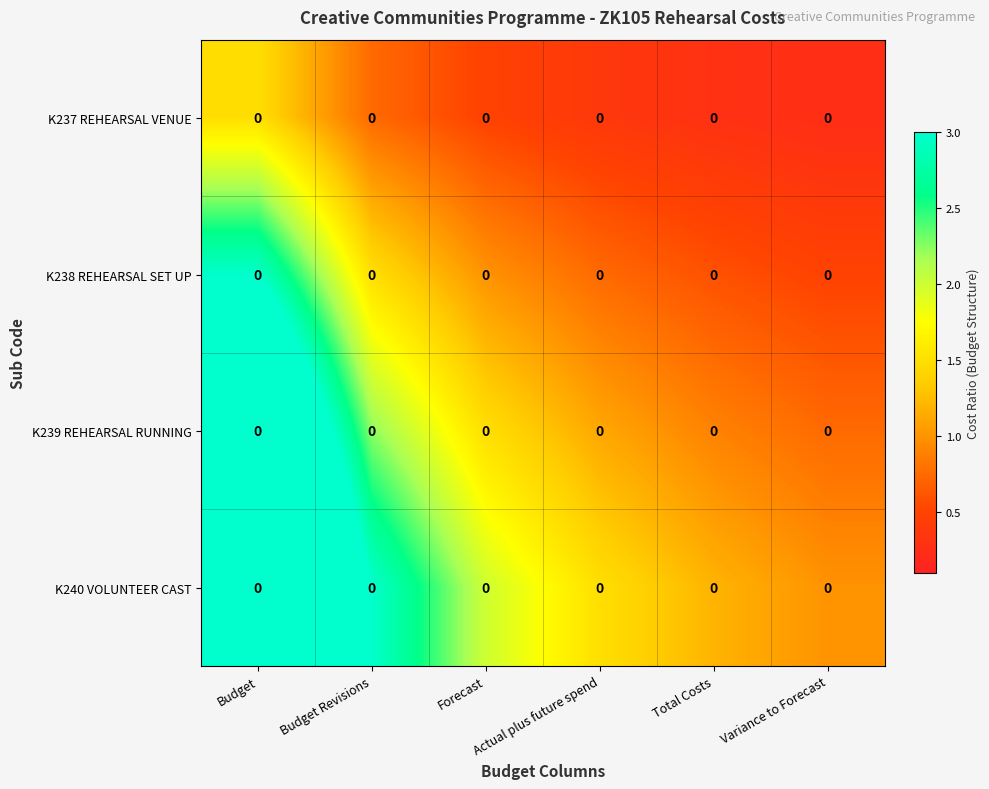

List the labels in order of K239 REHEARSAL RUNNING value, smallest first.

Variance to Forecast, Total Costs, Actual plus future spend, Forecast, Budget Revisions, Budget